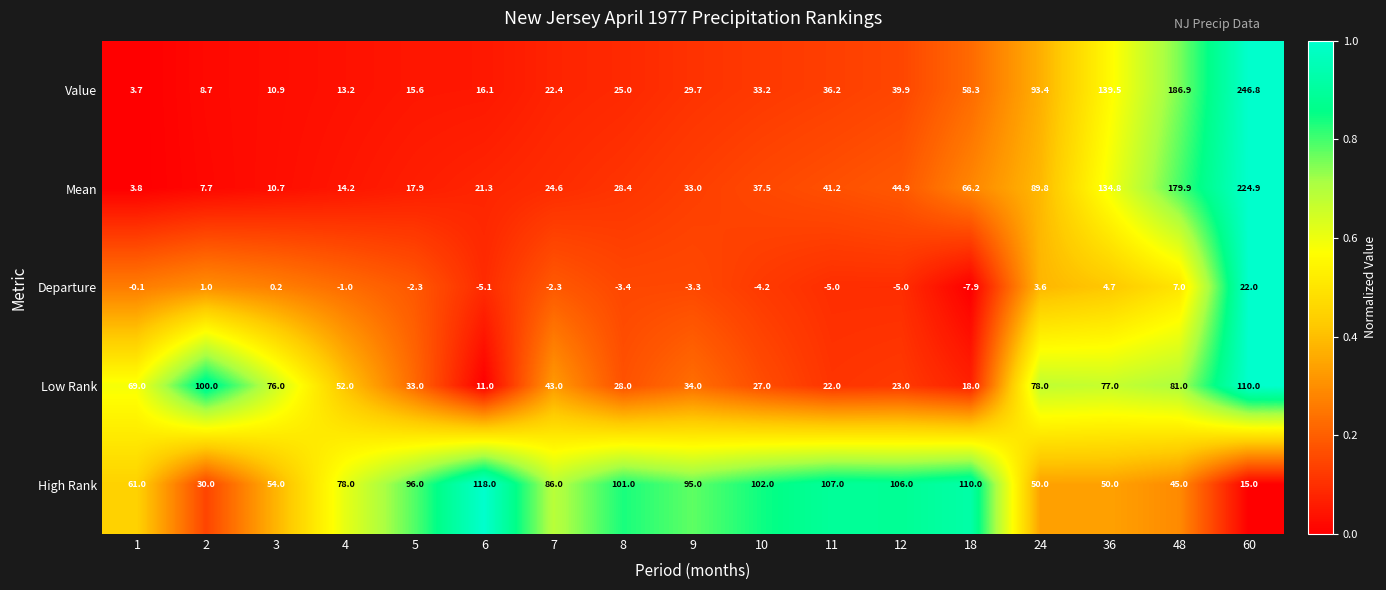

What value does the Departure series have at 10?

-4.2